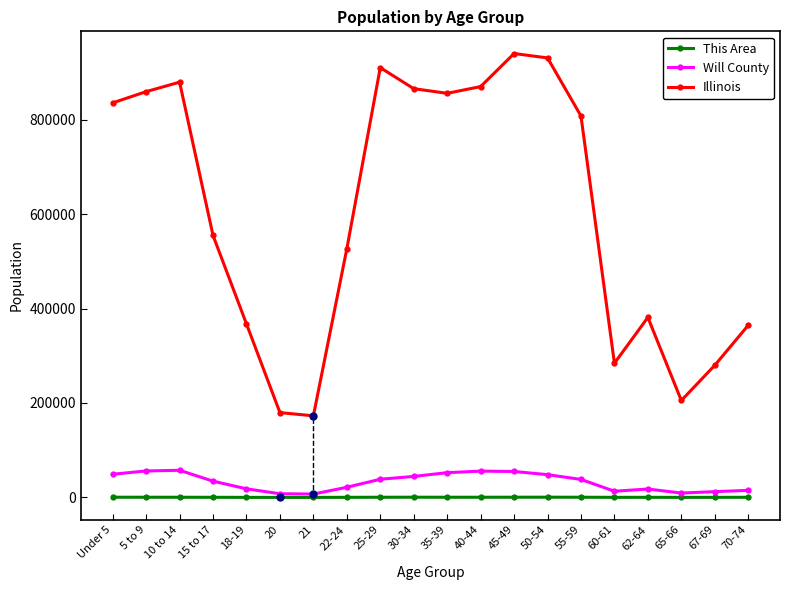

At which label does Illinois reach its peak?

45-49